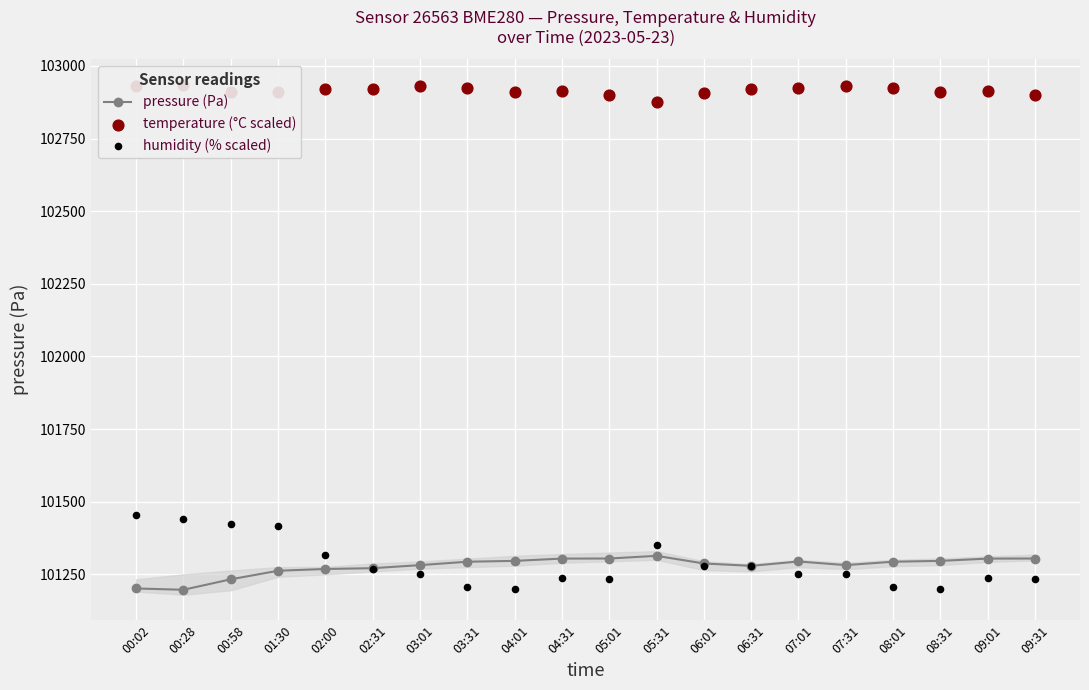

Which series has the largest Y range (max minus min)?

humidity (% scaled)